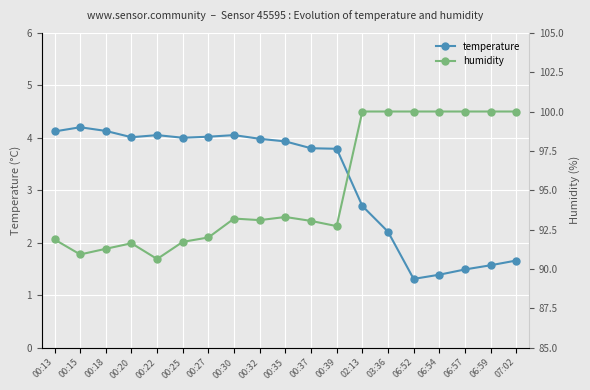

True or false: humidity and temperature intersect in this chart.

False